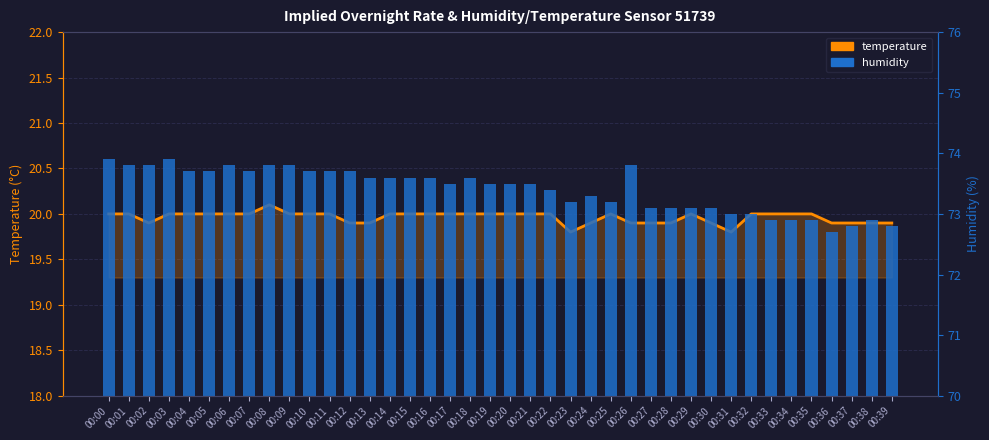

How many data points in temperature_line are above 20?

1